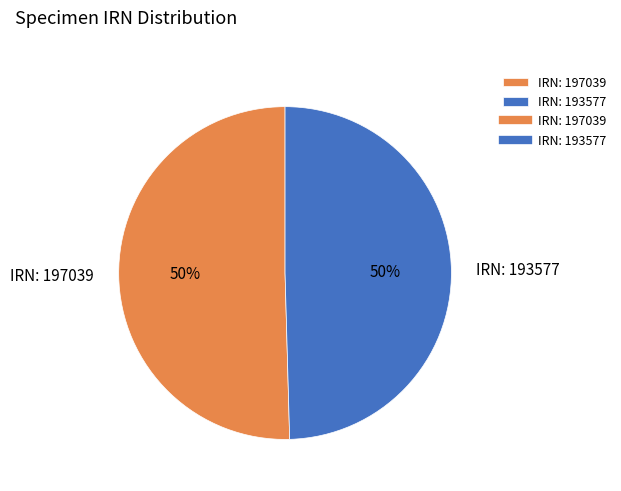

How many segments does this pie chart have?

2